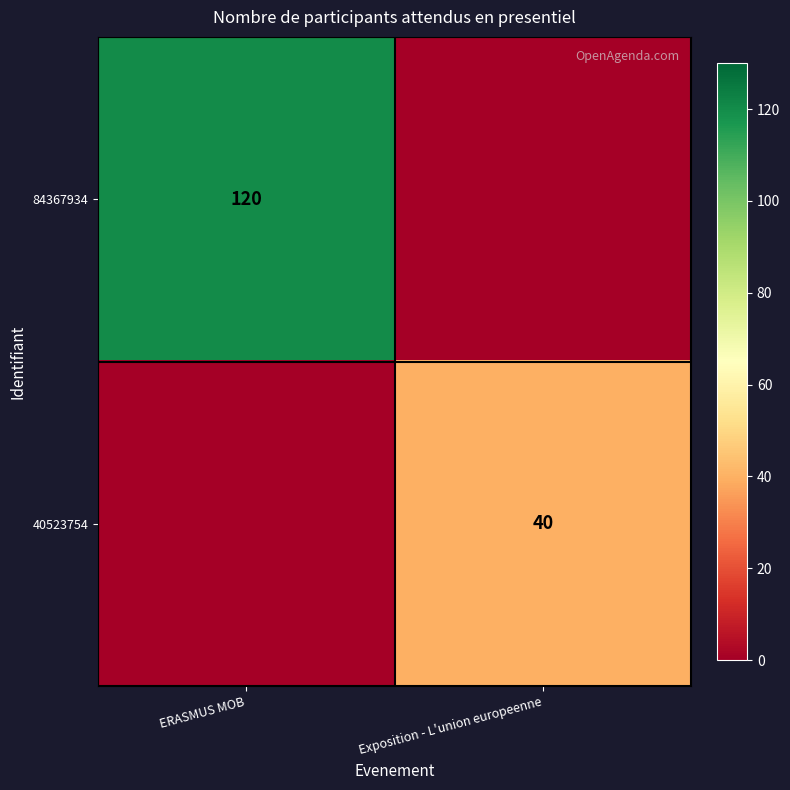

The value of 84367934 at ERASMUS MOB is 120. True or false?

True